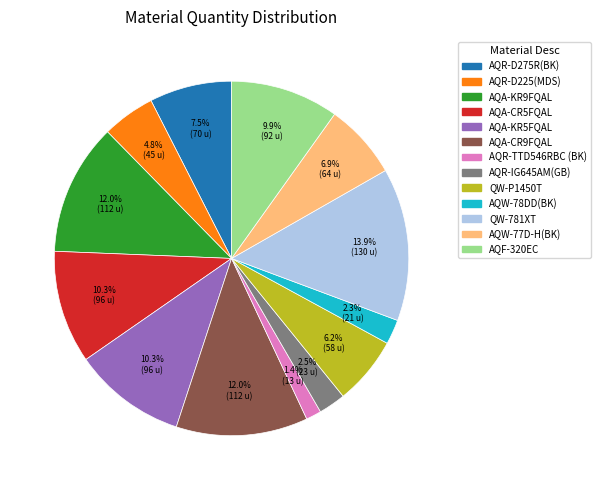

What is the smallest slice in the pie chart?

AQR-TTD546RBC (BK)